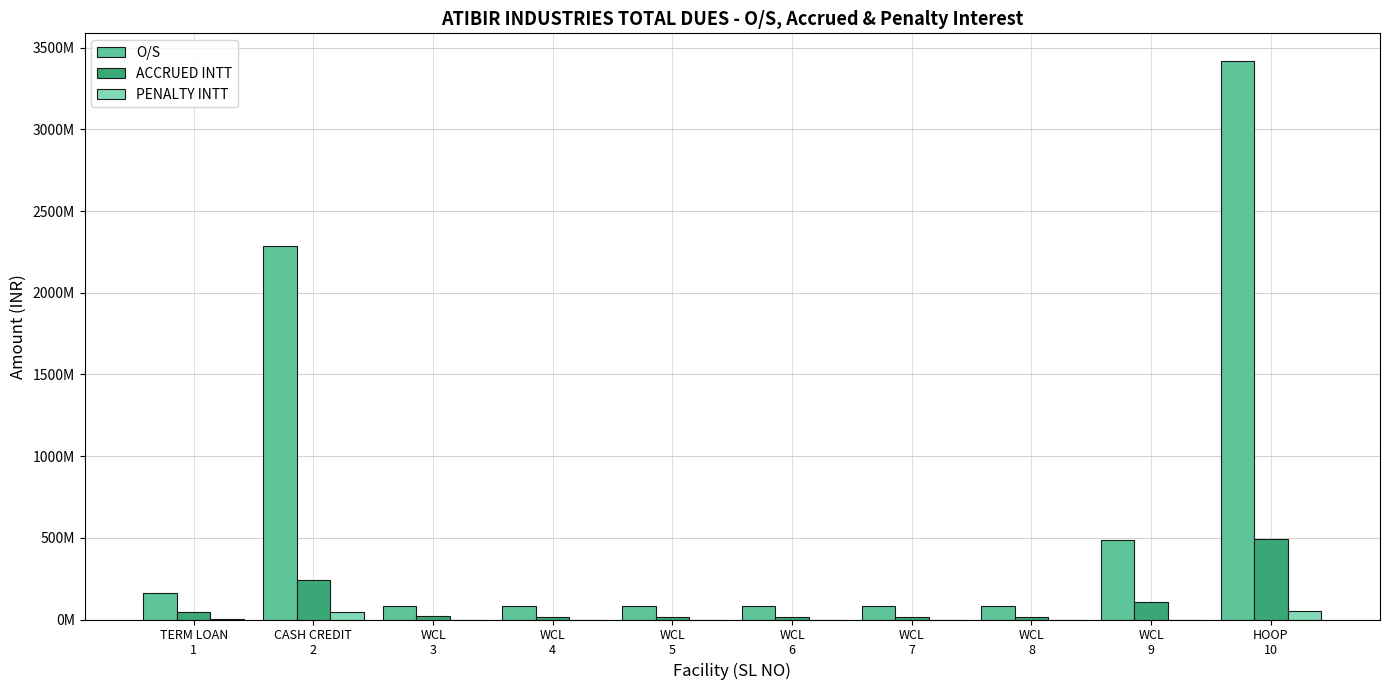

What is the value of the ACCRUED INTT bar at the 8th from the left?

16690024.0